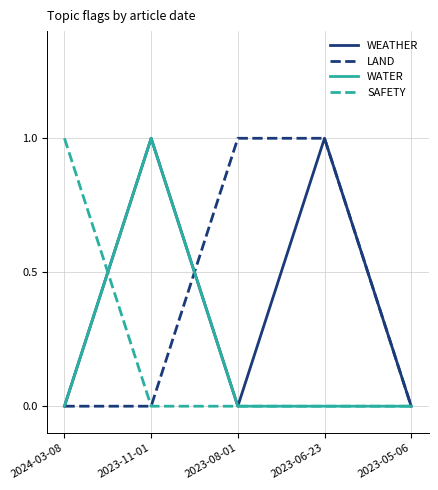

Between 2023-08-01 and 2023-06-23, which series saw the biggest shift?

WEATHER